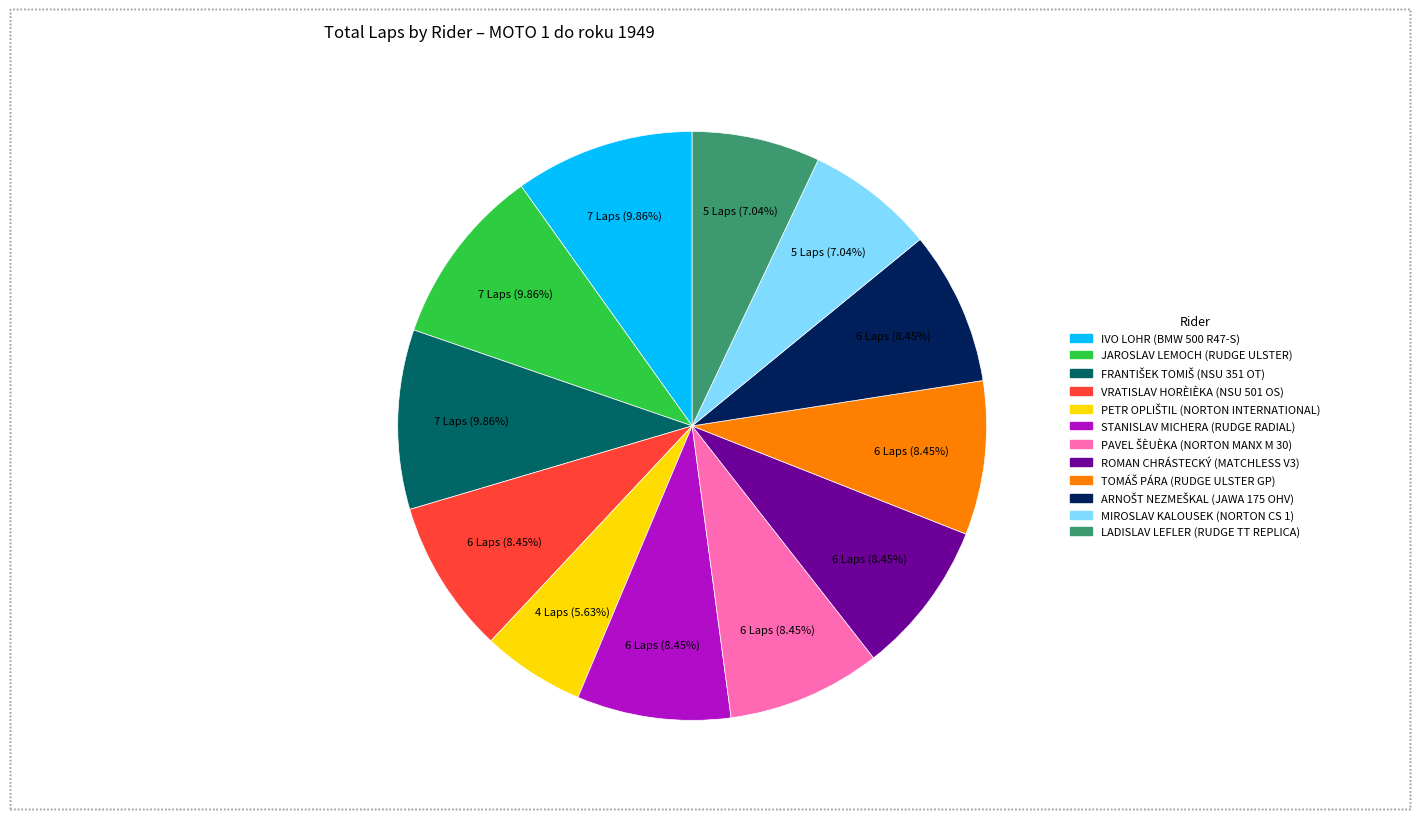

How many slices are in this pie chart?

12